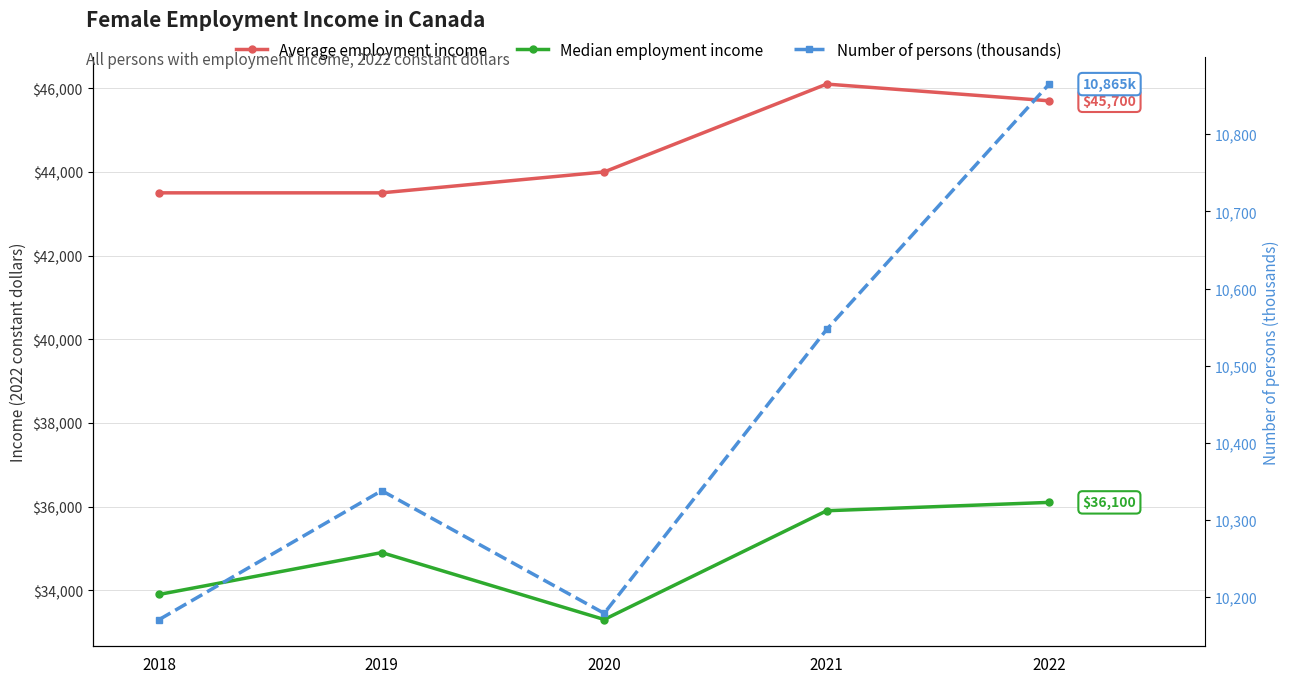

How many data points in Number of persons (thousands) are above 10338?

2